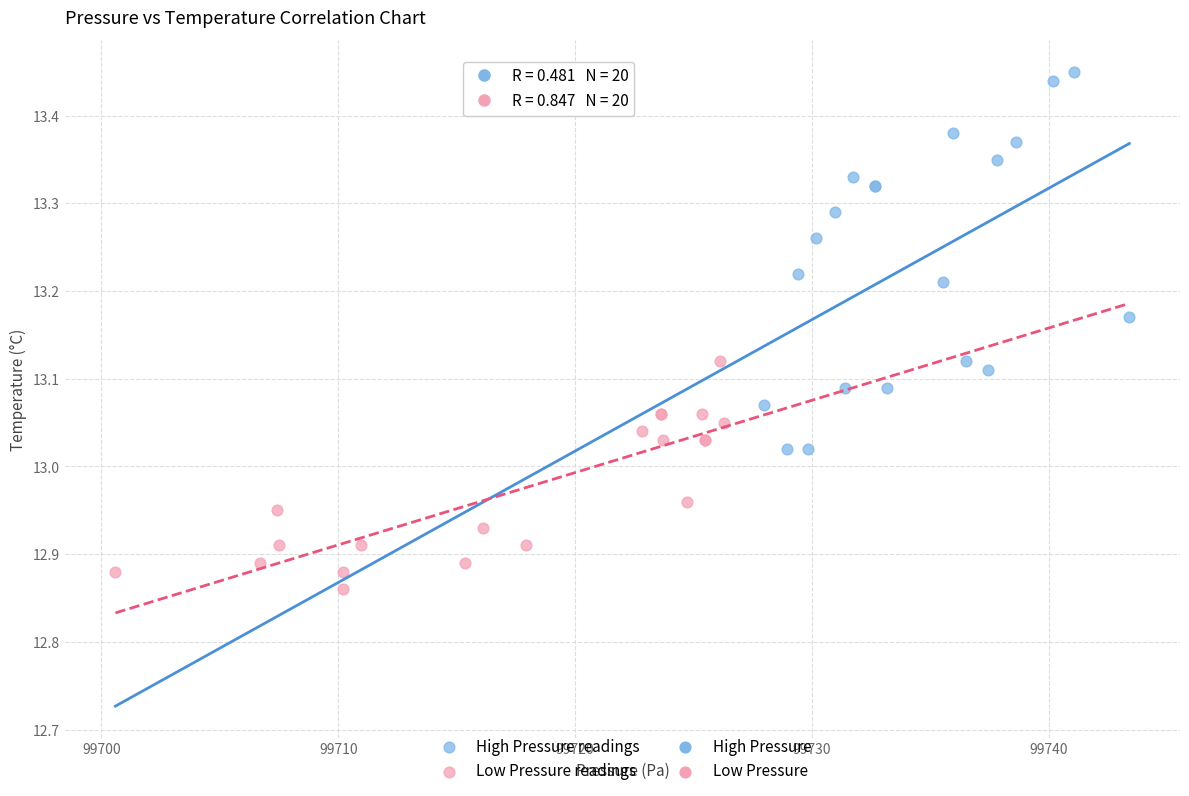

Which series has the largest Y range (max minus min)?

High Pressure readings